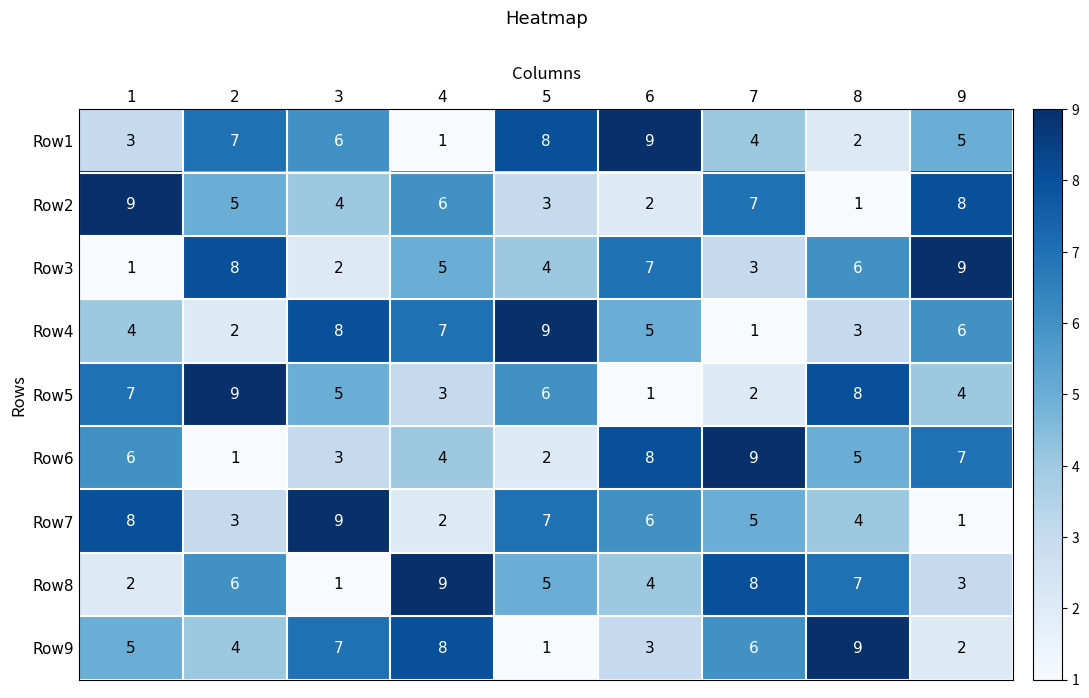

At 8, list the series in order from largest to smallest.

Row9, Row5, Row8, Row3, Row6, Row7, Row4, Row1, Row2